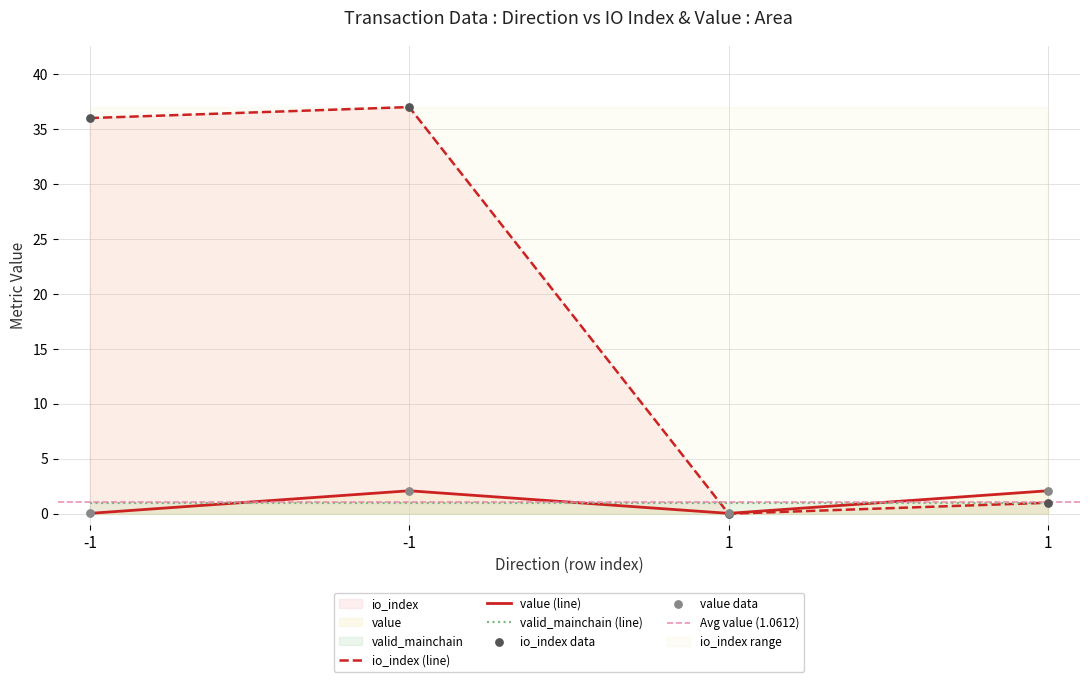

Which series reaches the maximum Y coordinate?

io_index